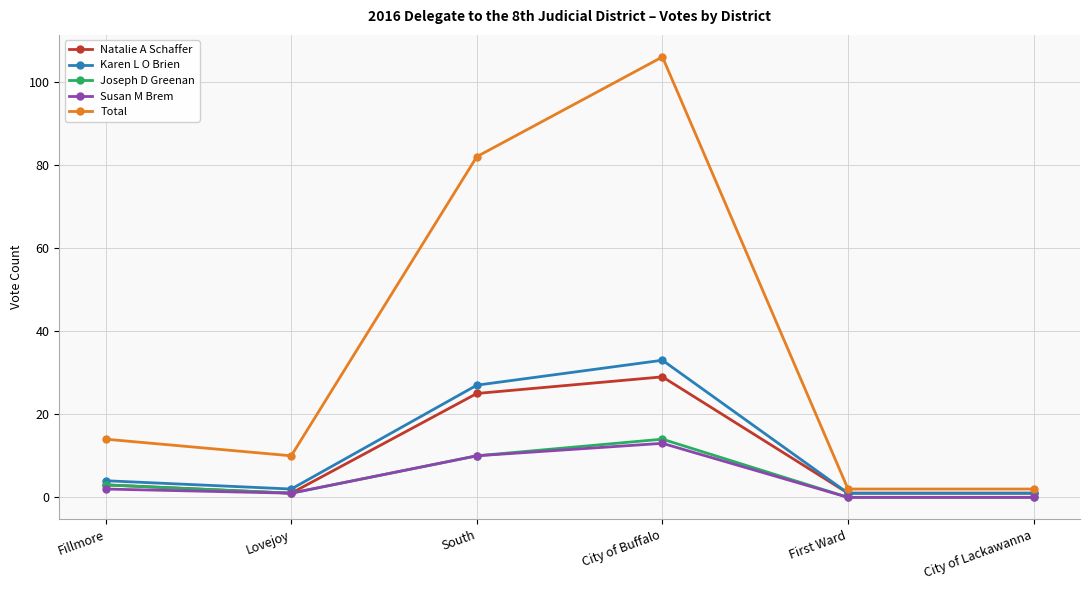

What is the label of the 2nd point from the right?

First Ward